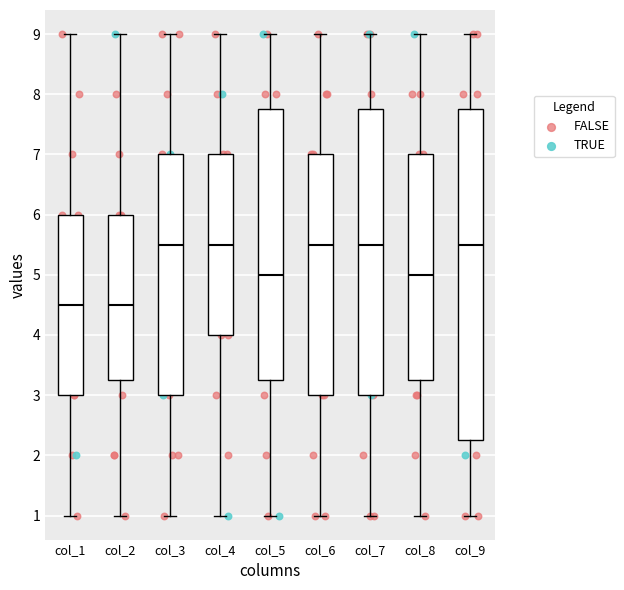

Comparing the boxes themselves (not the whiskers), which one is the tallest?

col_9